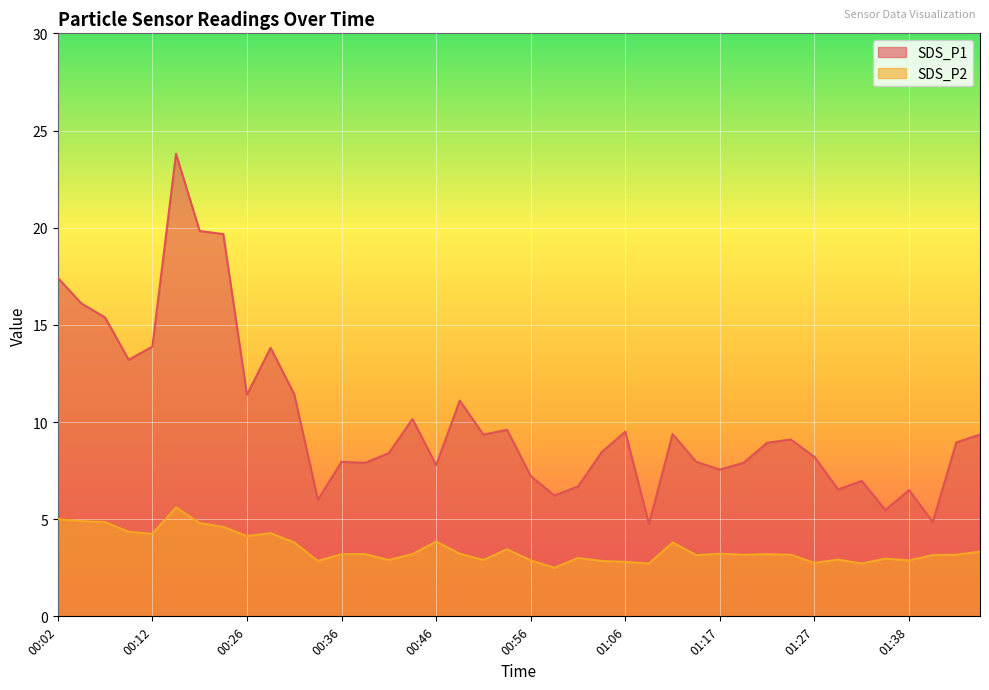

What are all the series names shown in the legend?

SDS_P1, SDS_P2